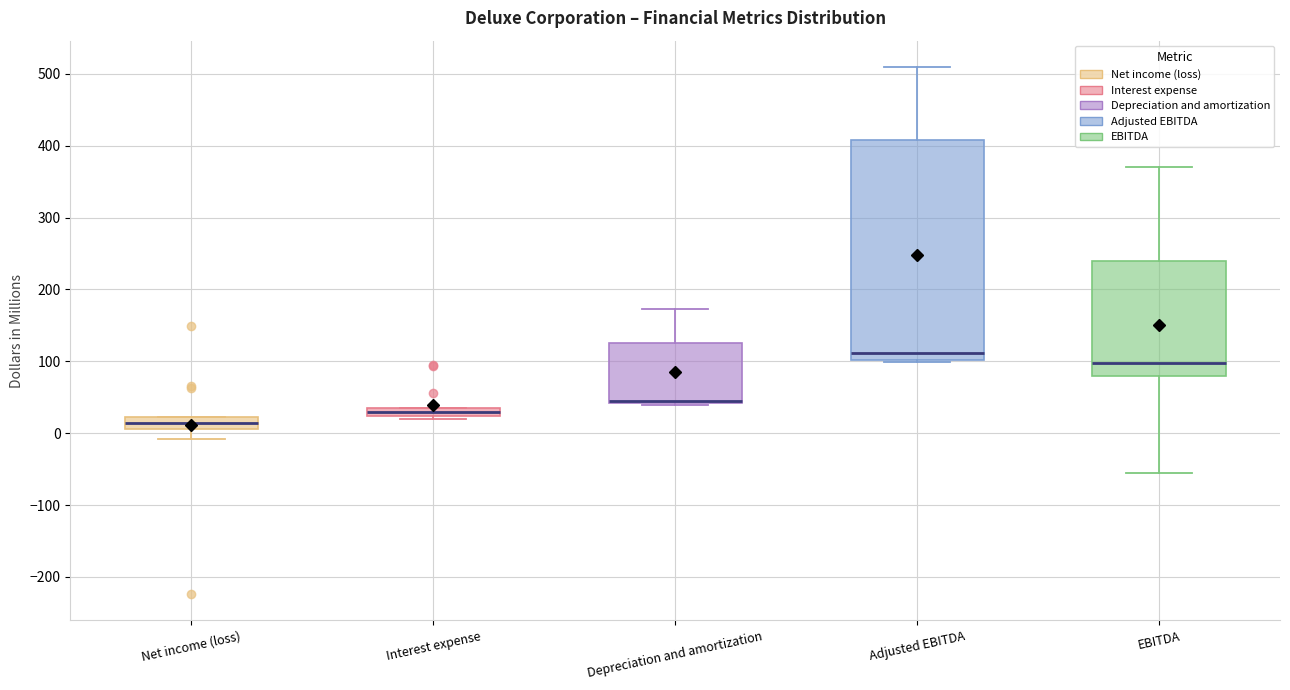

Where is the upper edge of the box for Net income (loss) on the y-axis? The values are not printed on the chart, so give them approximately, as read against the axis.

20